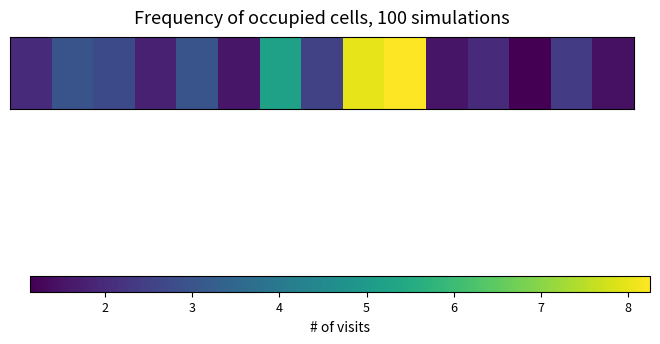

Approximately how many times larger is the value at 1 compared to 9?

0.2